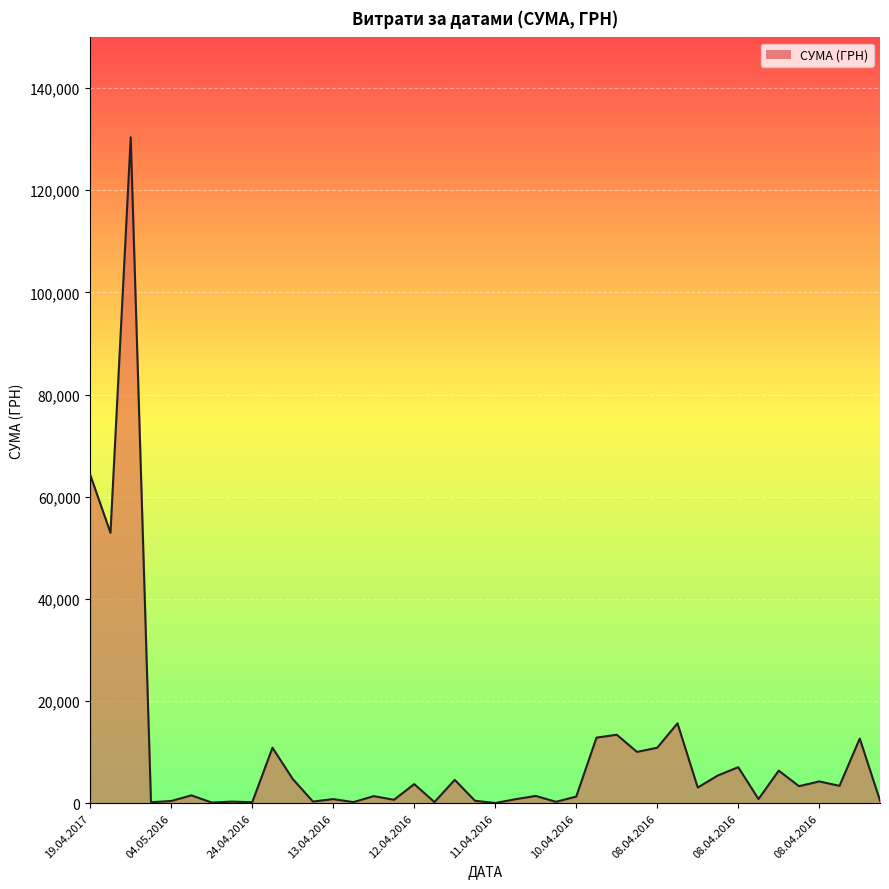

How many values exceed 3059?

20